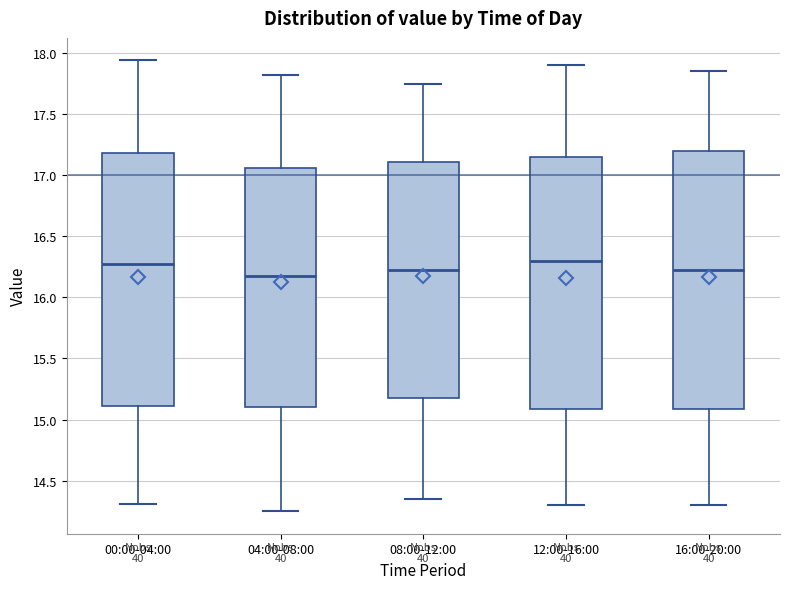

Where is the lower edge of the box for 08:00-12:00 on the y-axis? The values are not printed on the chart, so give them approximately, as read against the axis.

15.20